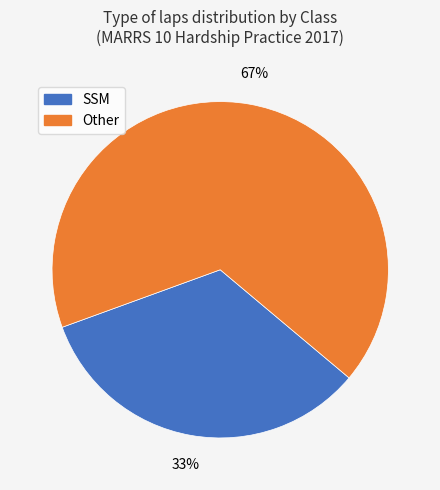

Which slice is the smallest?

SSM